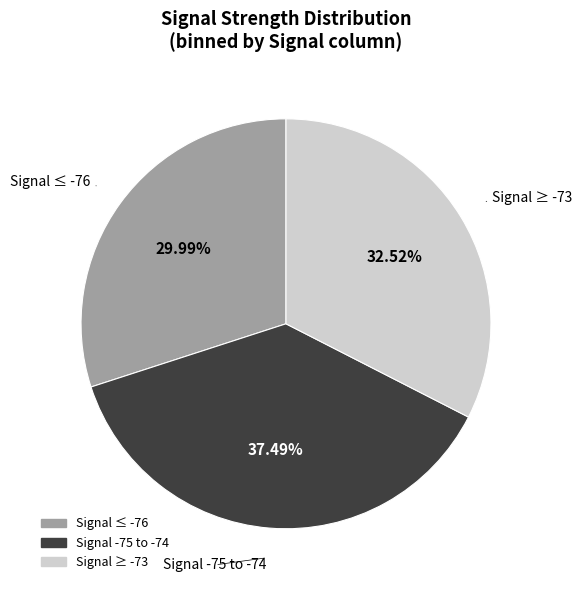

Does any single category account for the majority?

No